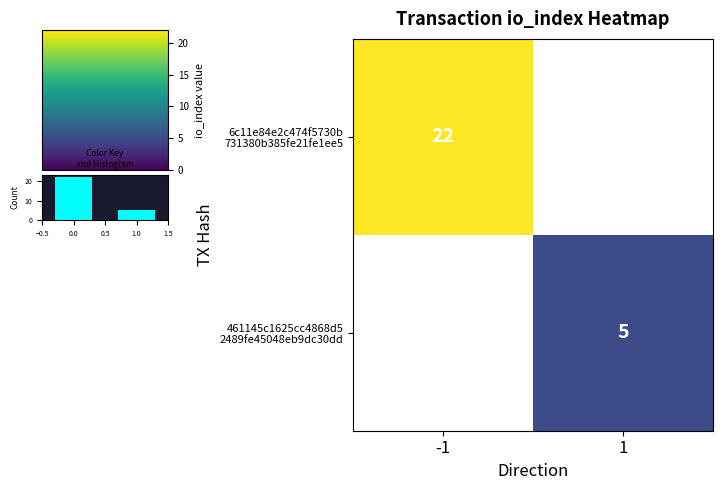

Which series has the widest spread of values?

6c11e84e2c474f5730b 731380b385fe21fe1ee5